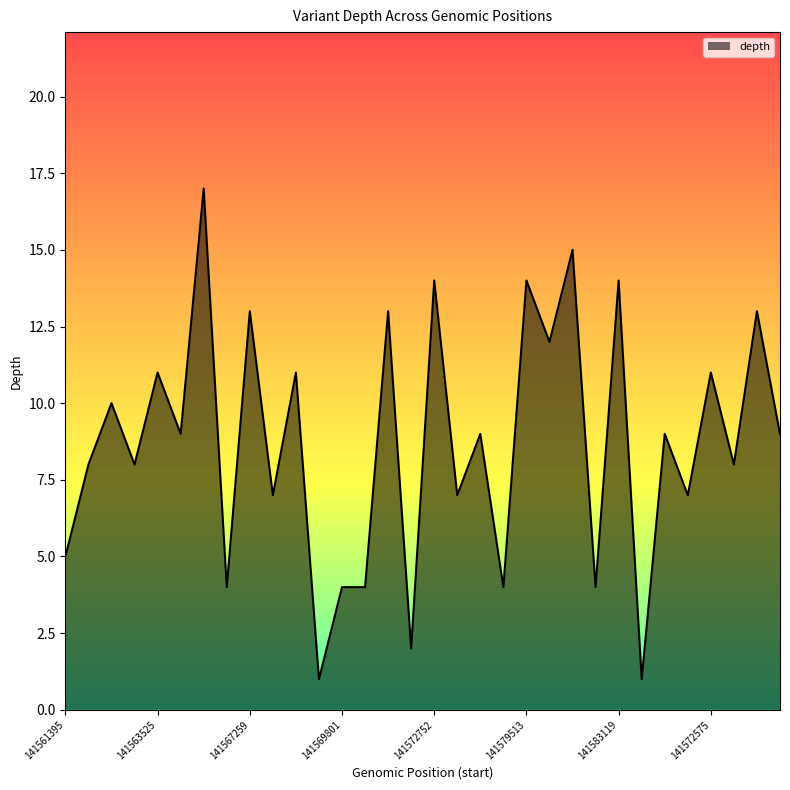

What is the greatest value displayed?

17